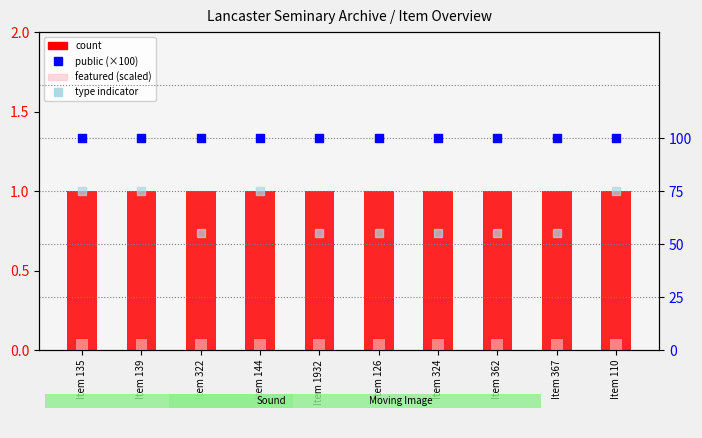

What is the total value across all series at Item 110?

181